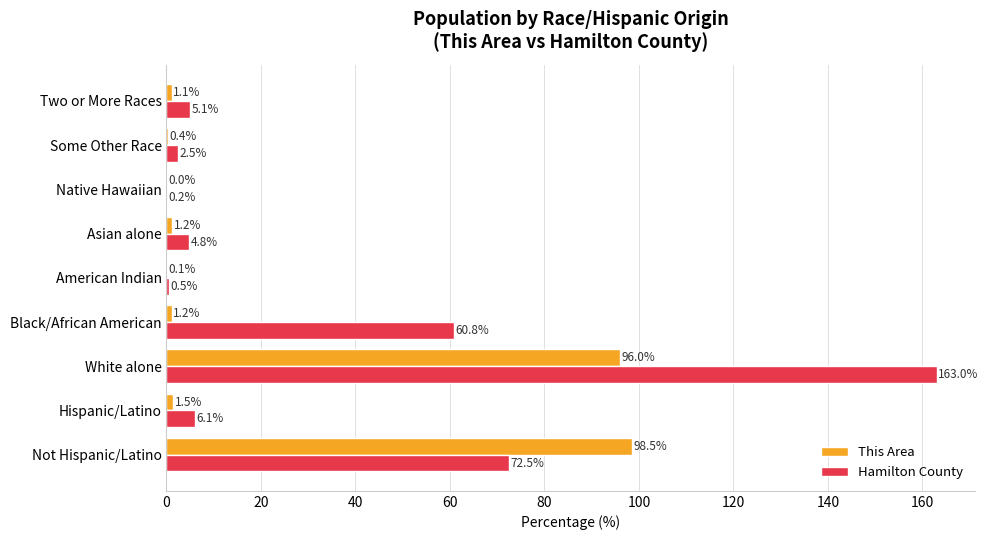

The value of This Area at Not Hispanic/Latino is 40.3. True or false?

False